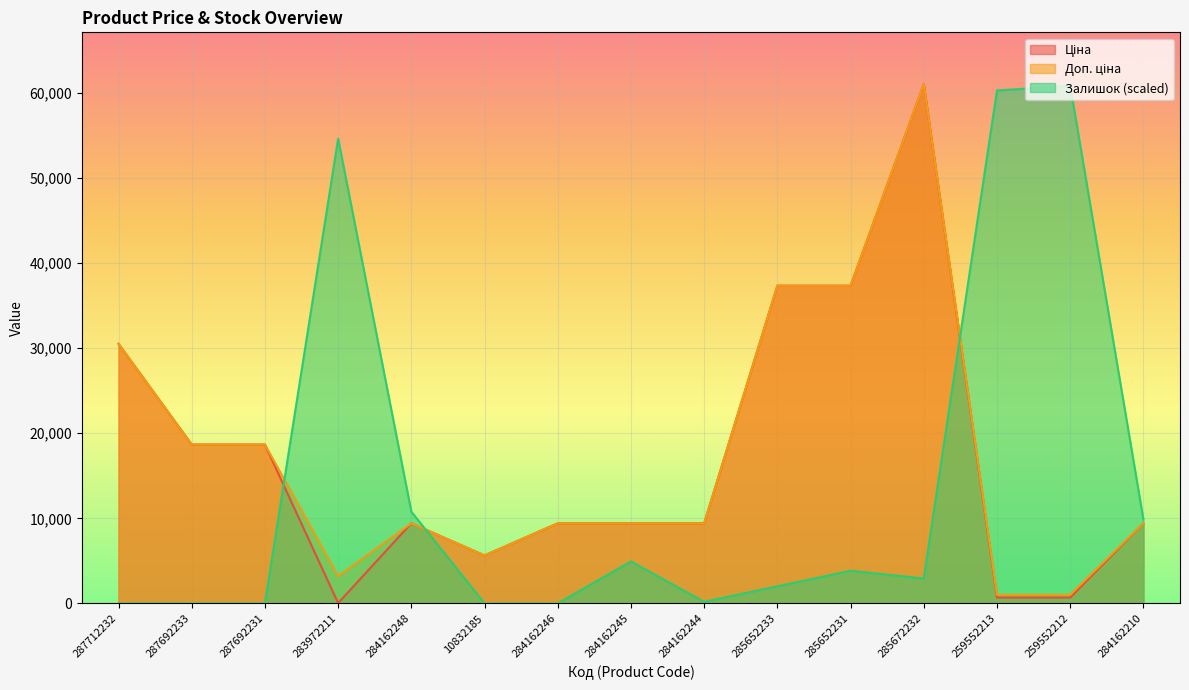

Where does the Ціна series first go above 9416?

287712232